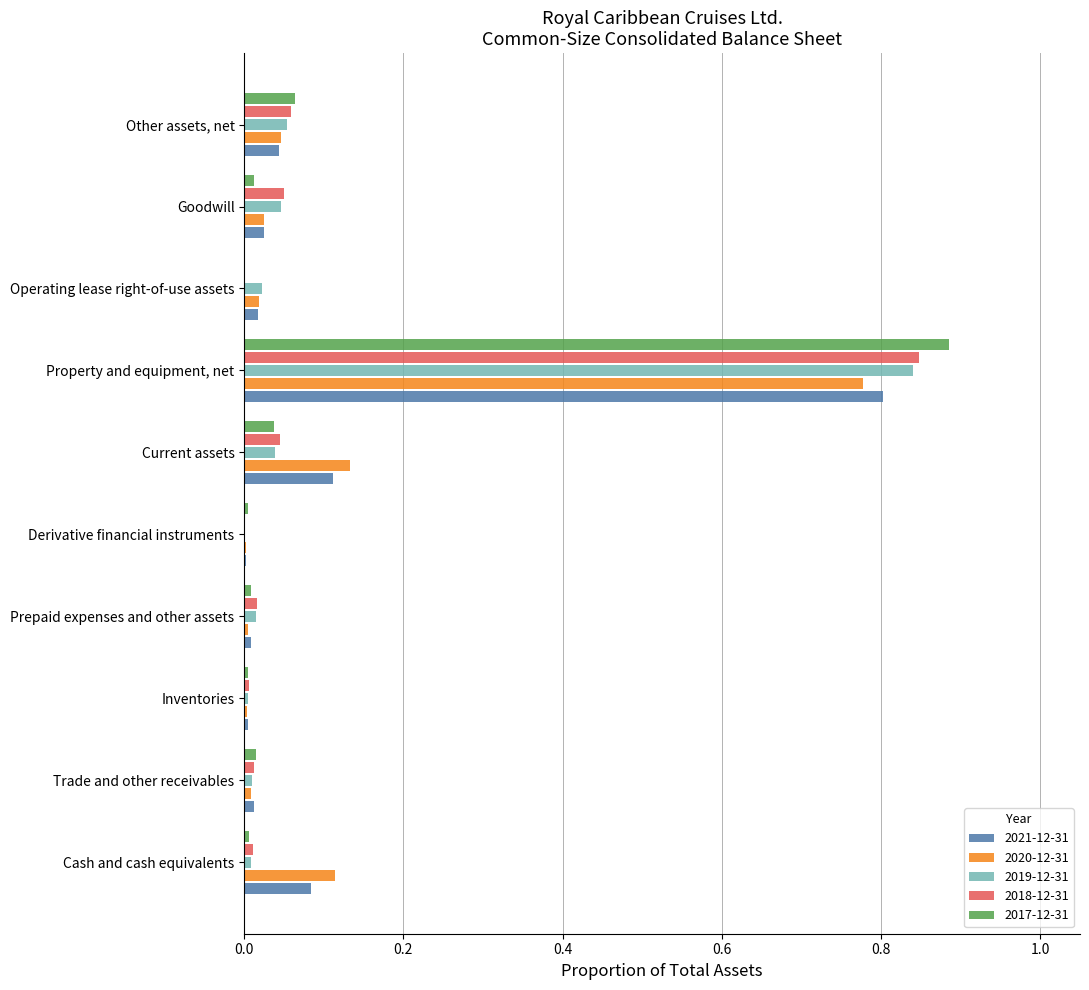

True or false: 2017-12-31 has a value of 0.6 at Operating lease right-of-use assets.

False